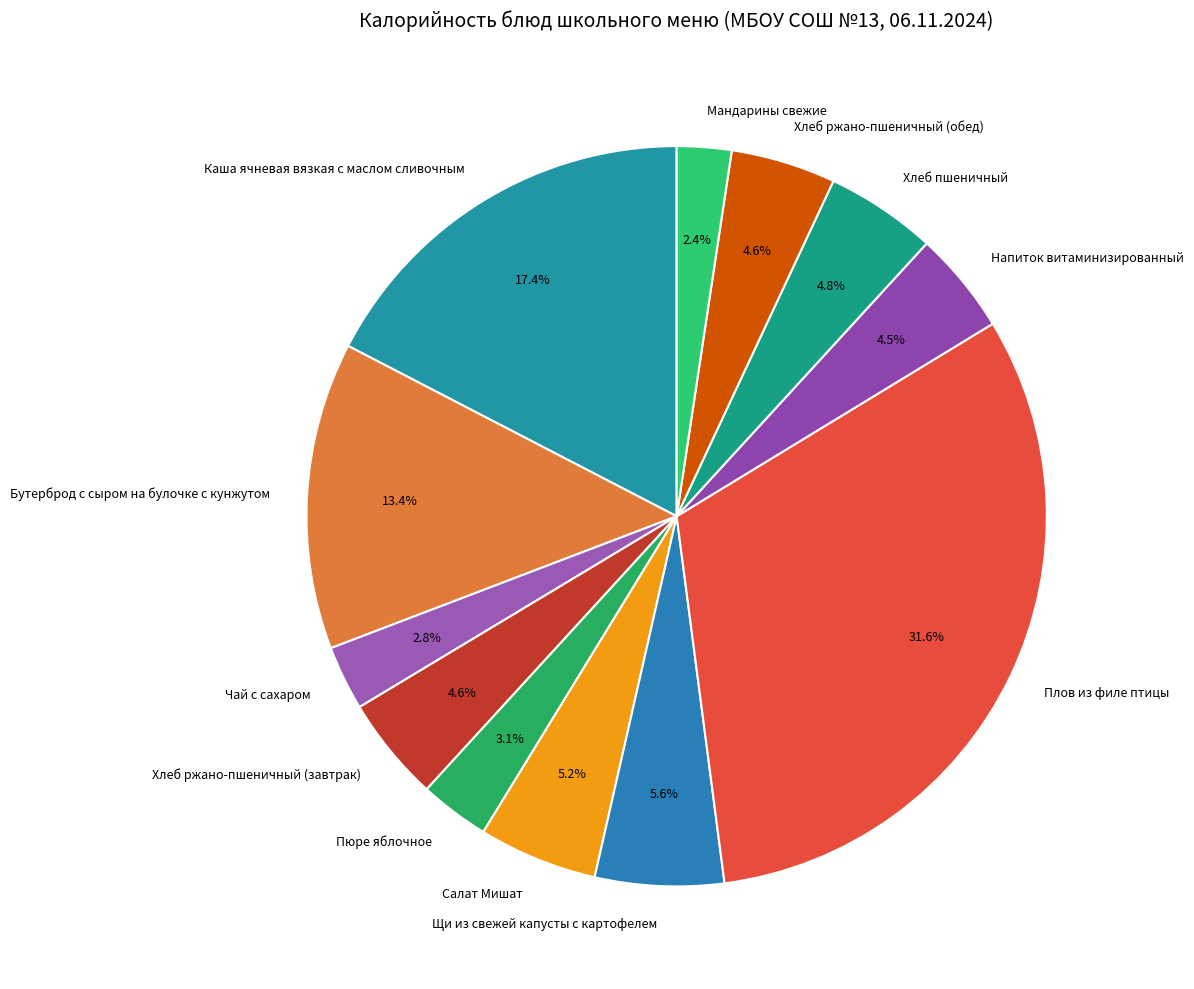

Count the number of slices in the pie.

12